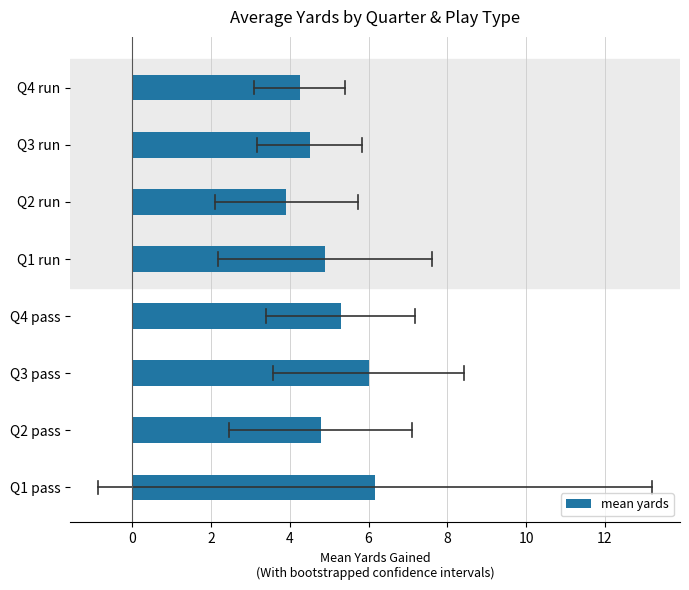

What is the approximate value at Q3 pass?

6.0